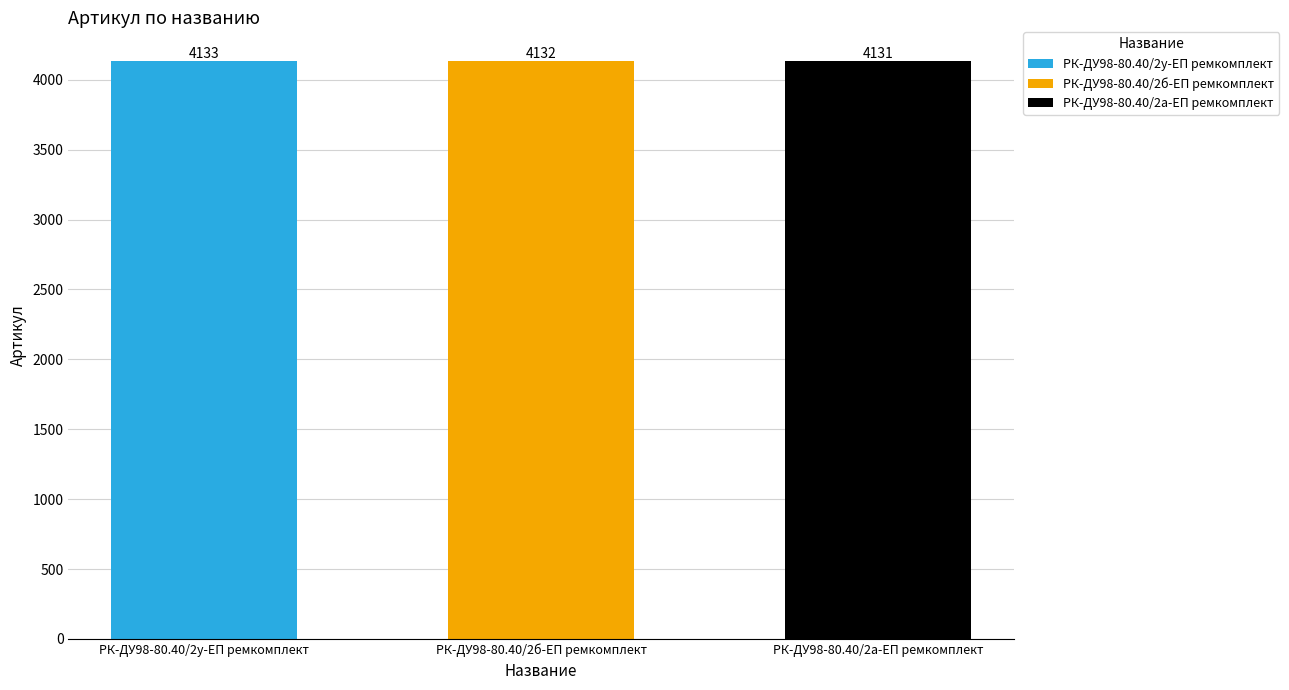

How many values exceed 4132?

1